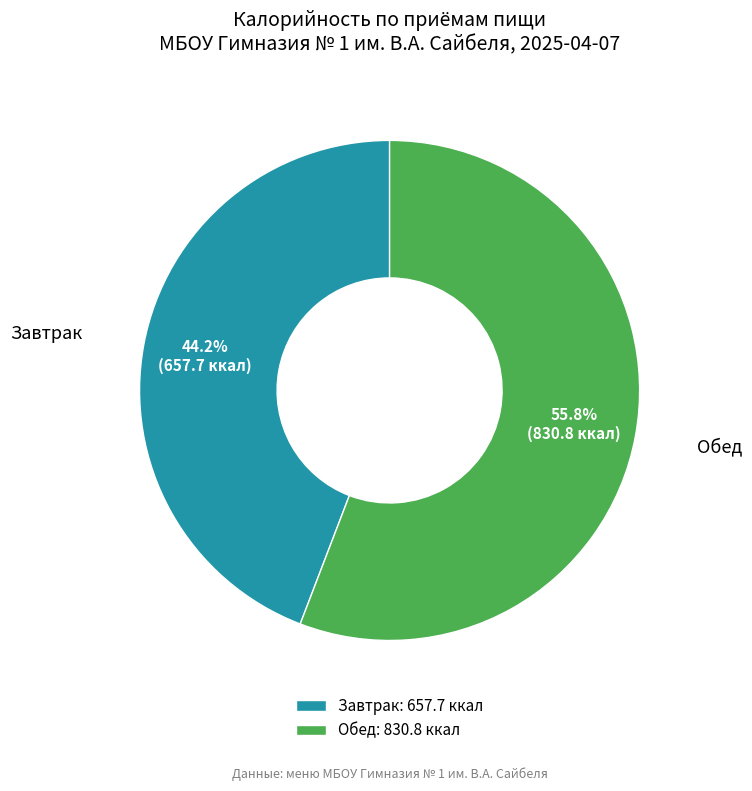

Count the number of slices in the pie.

2